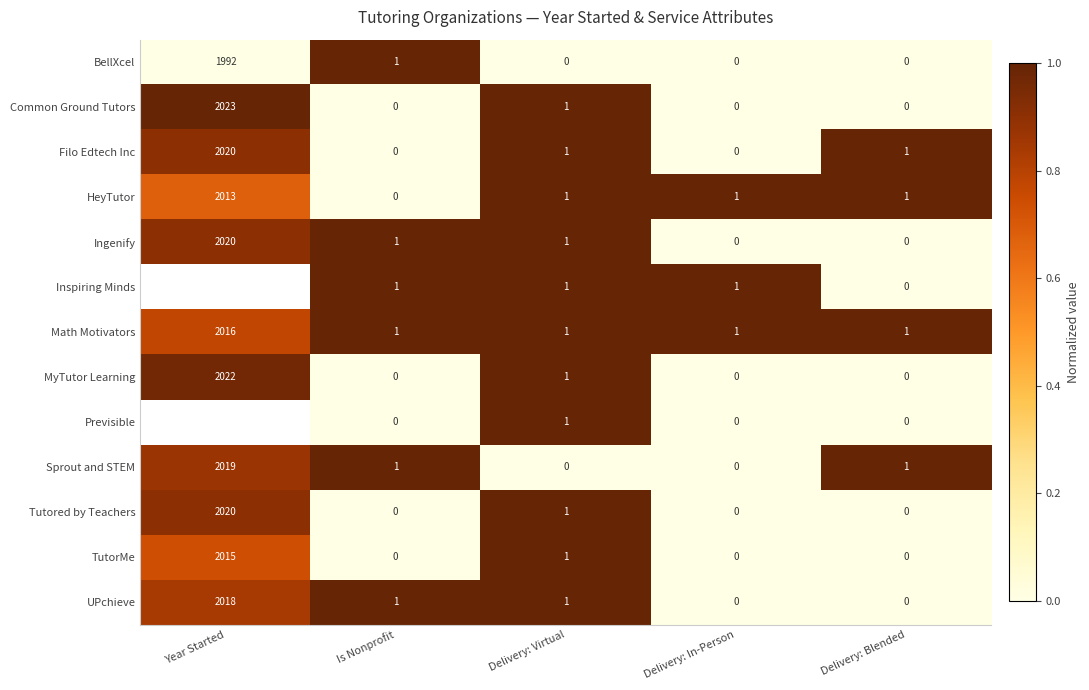

At how many categories does at least one series exceed 0?

5